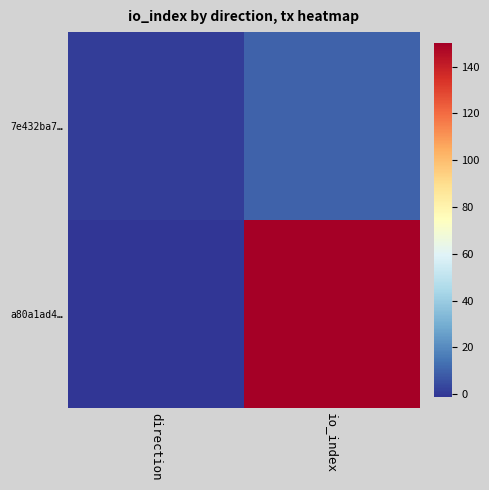

Which category has the highest value across all series?

io_index